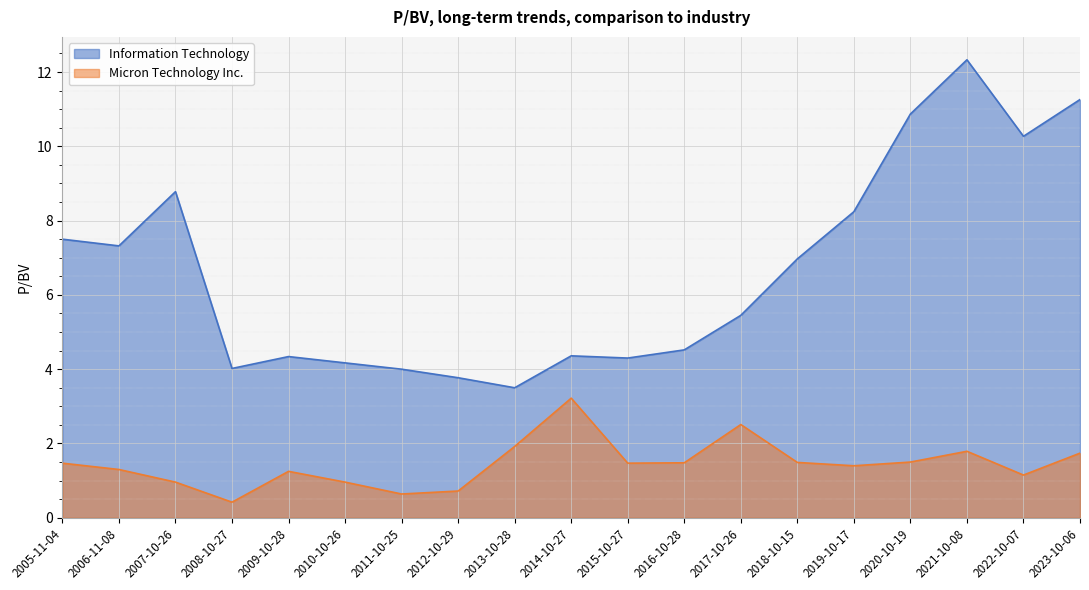

At how many categories does at least one series exceed 7?

8